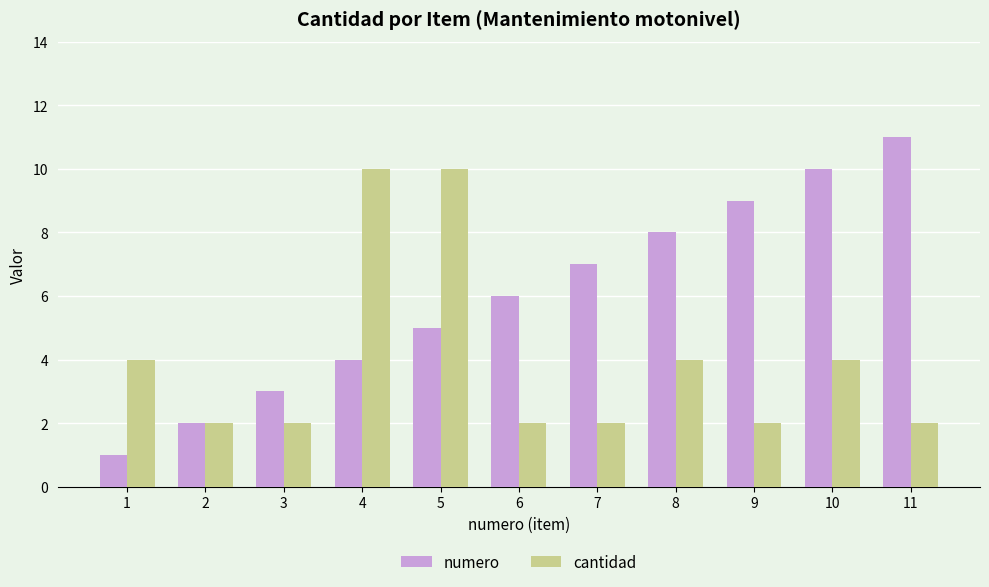

Reading right to left, list all the values displayed in this chart.

numero: 11=11	10=10	9=9	8=8	7=7	6=6	5=5	4=4	3=3	2=2	1=1
cantidad: 11=2	10=4	9=2	8=4	7=2	6=2	5=10	4=10	3=2	2=2	1=4